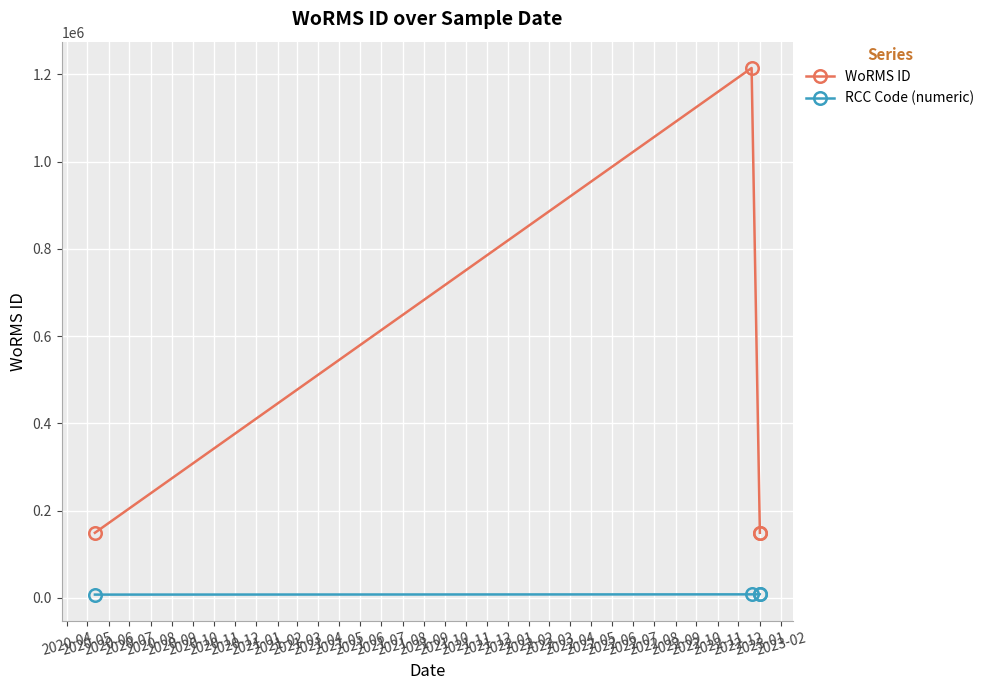

How many data points in RCC Code (numeric) are less than 7866?

2